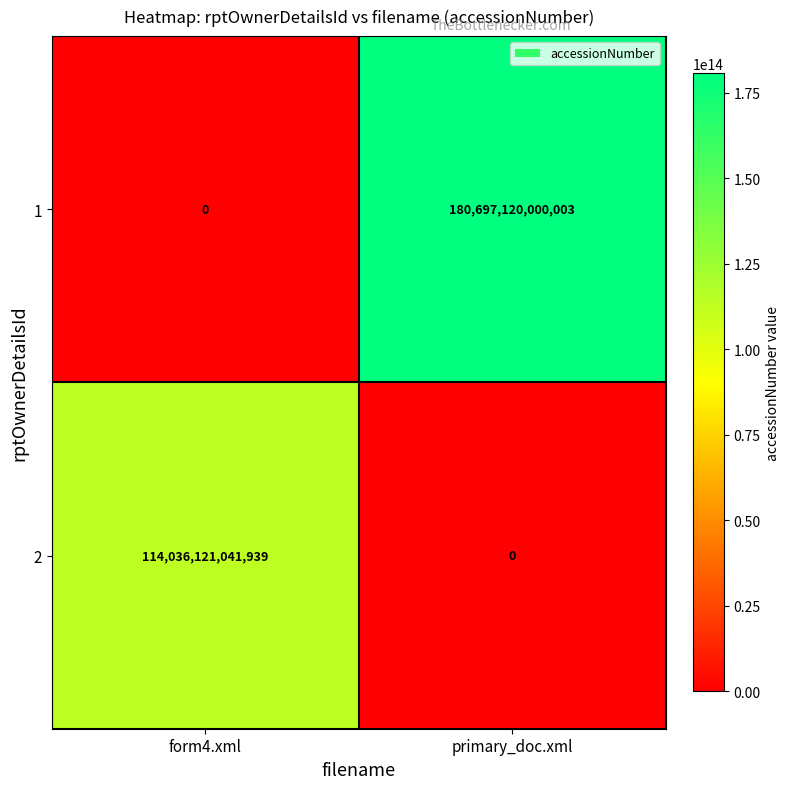

Which category has the highest value across all series?

primary_doc.xml